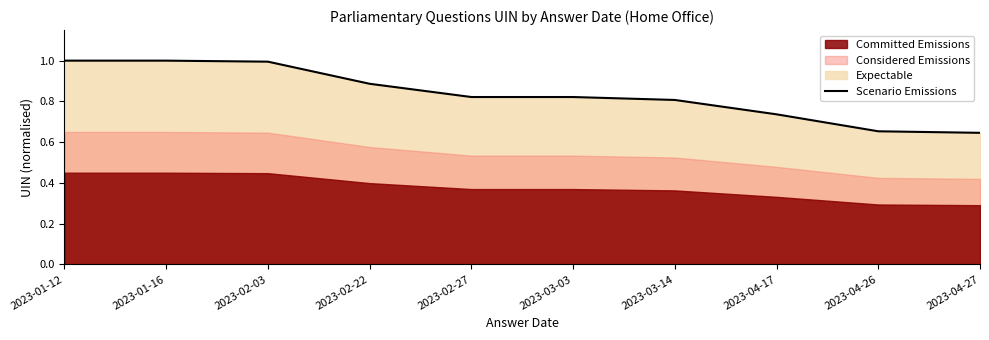

What is the label of the 10th point from the right?

2023-01-12